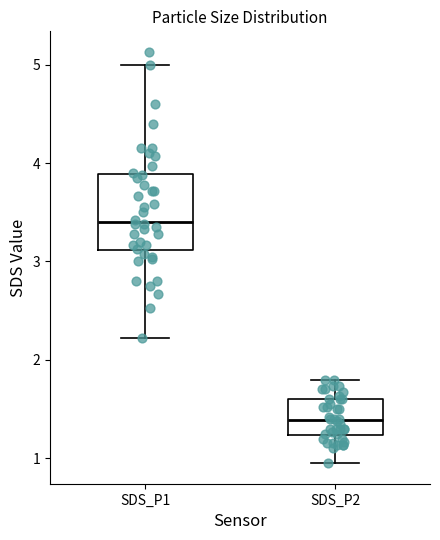

Which box has the lowest median line?

SDS_P2